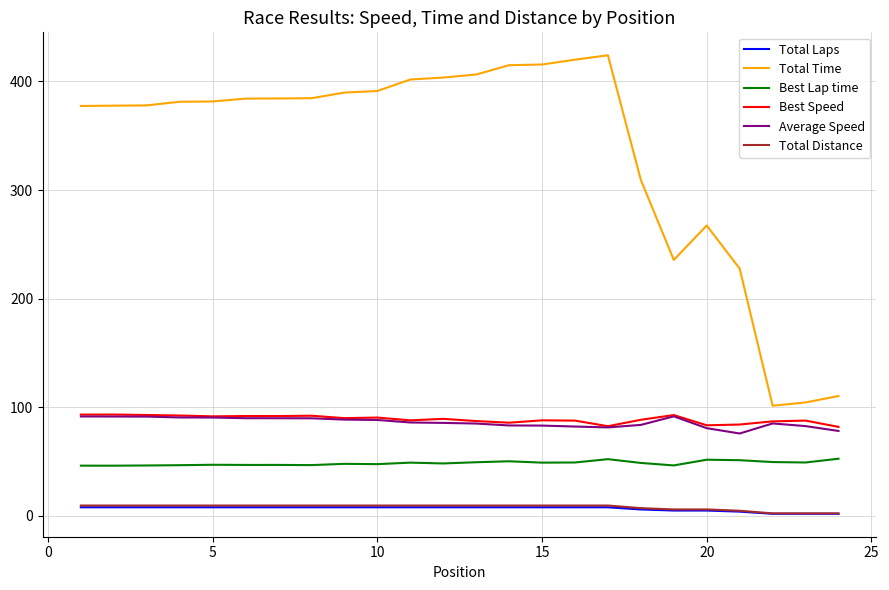

True or false: Average Speed and Best Lap time intersect in this chart.

False